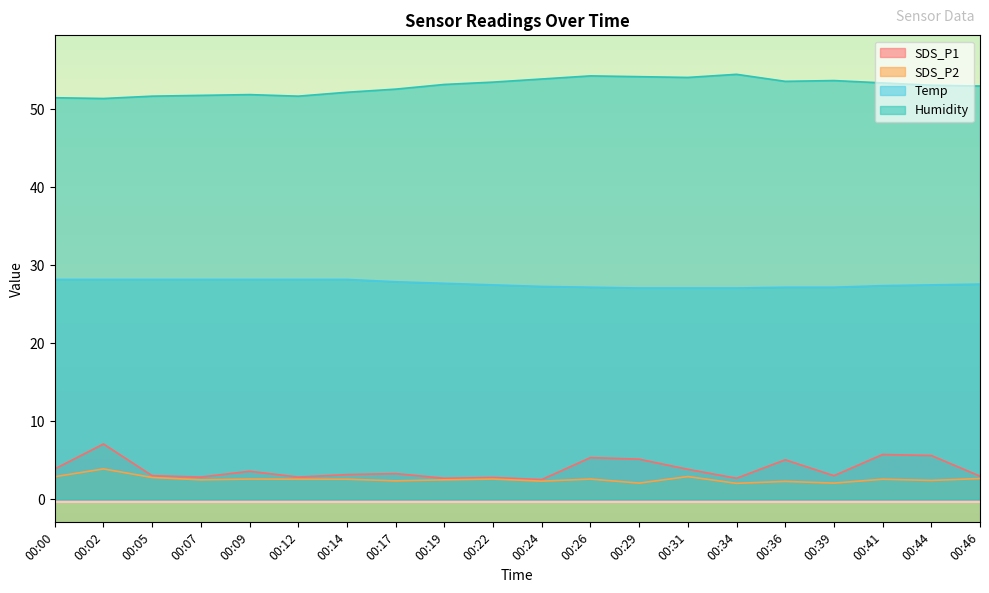

Where is Humidity nearest to the value 52?

00:09